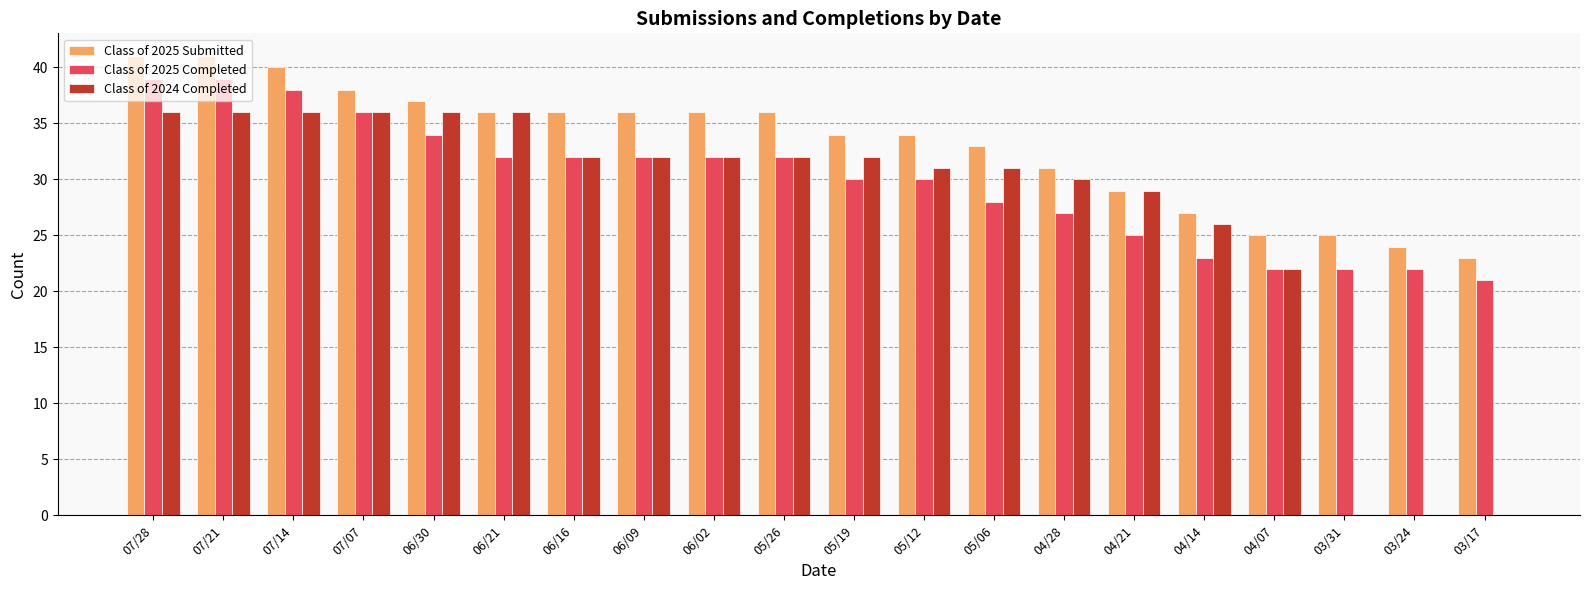

How many groups of bars are there?

20